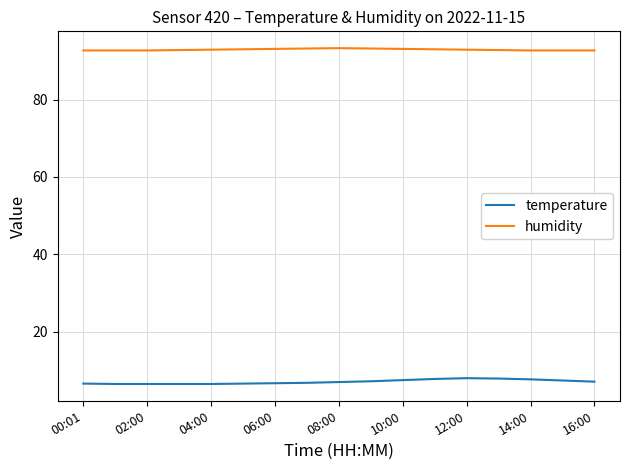

What is the smallest value displayed?

6.5